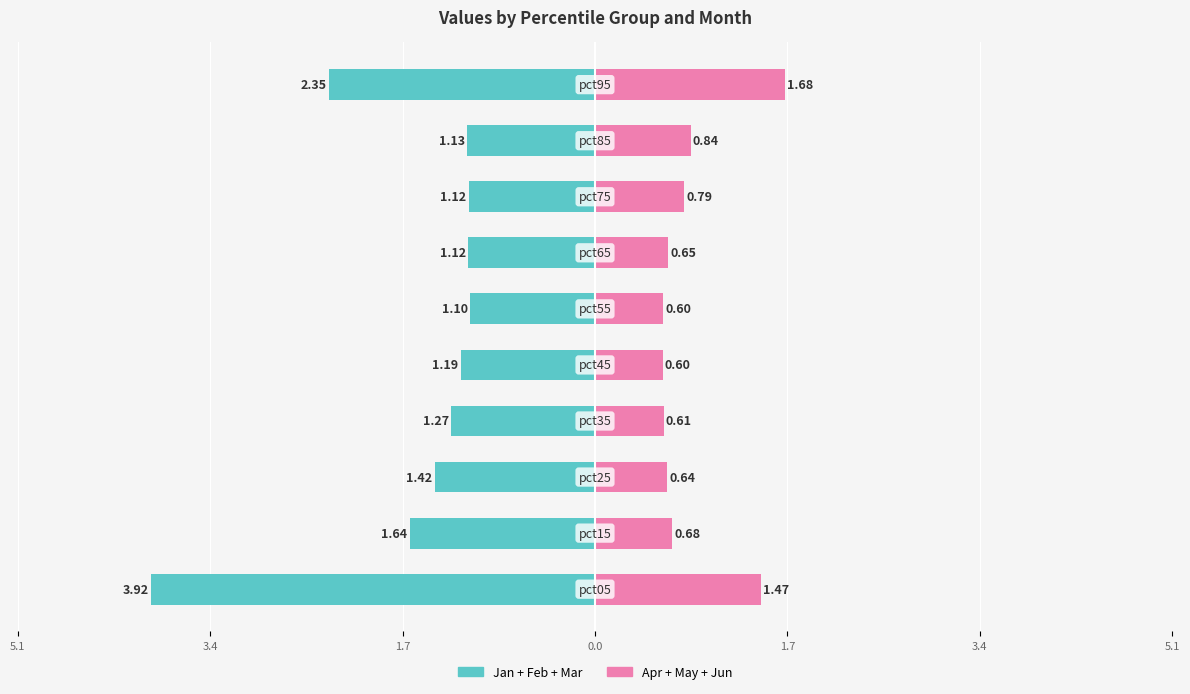

At how many categories does at least one series exceed 0?

10